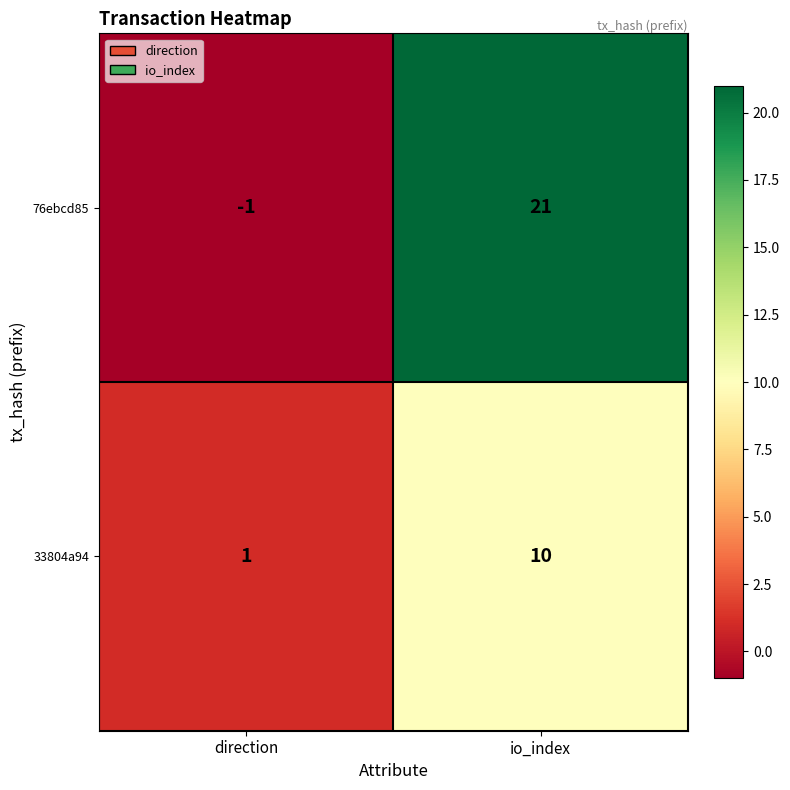

What is the approximate value of 76ebcd85 at io_index, to the nearest 5?

20